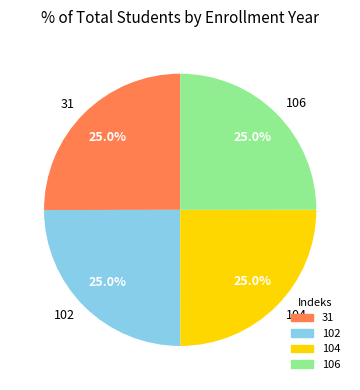

What percentage do 104 and 106 together represent?

50.0%